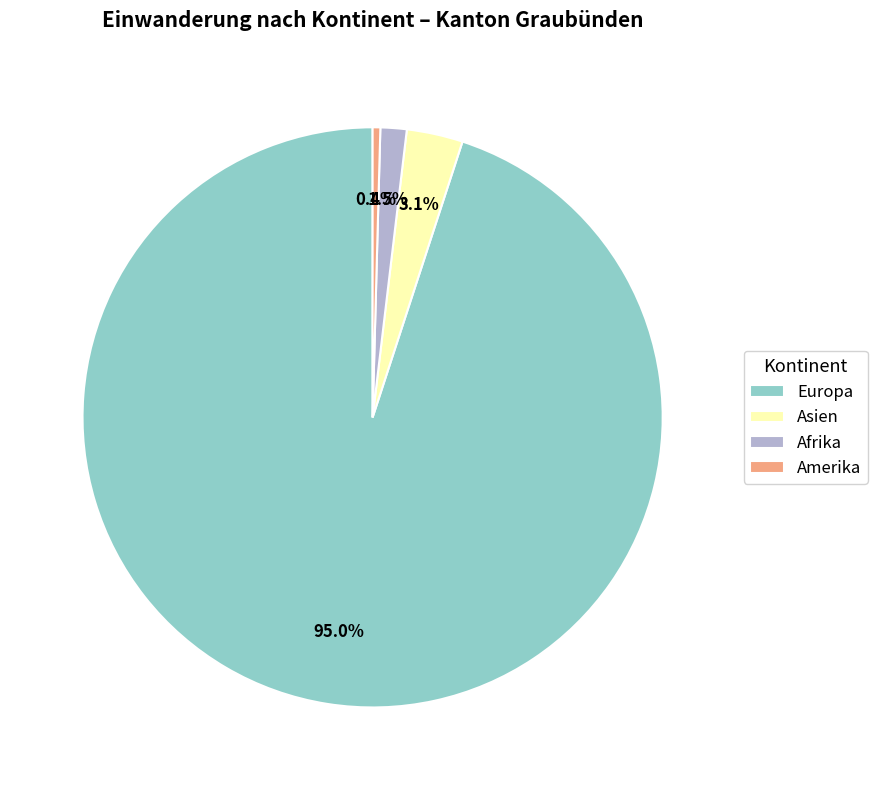

To the nearest percent, what percentage of the pie is Asien?

3%